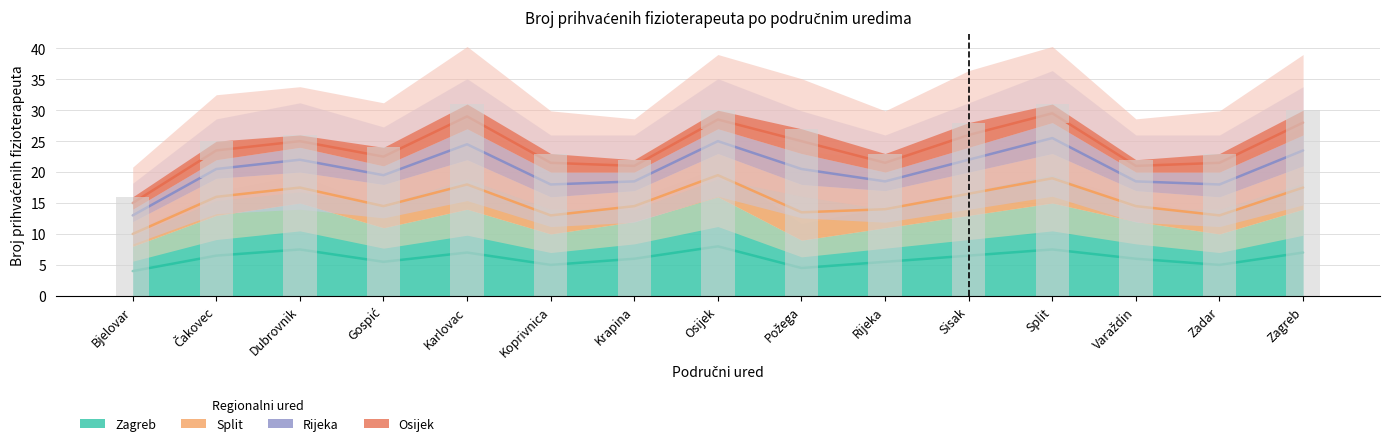

The value of Split at Rijeka is 9.6. True or false?

False